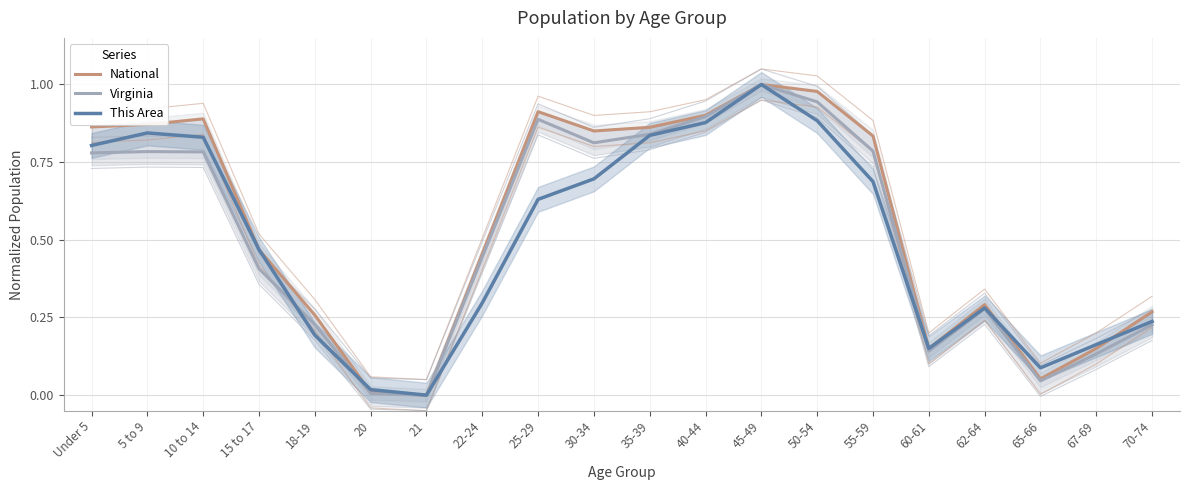

What are all the series names shown in the legend?

National, Virginia, This Area